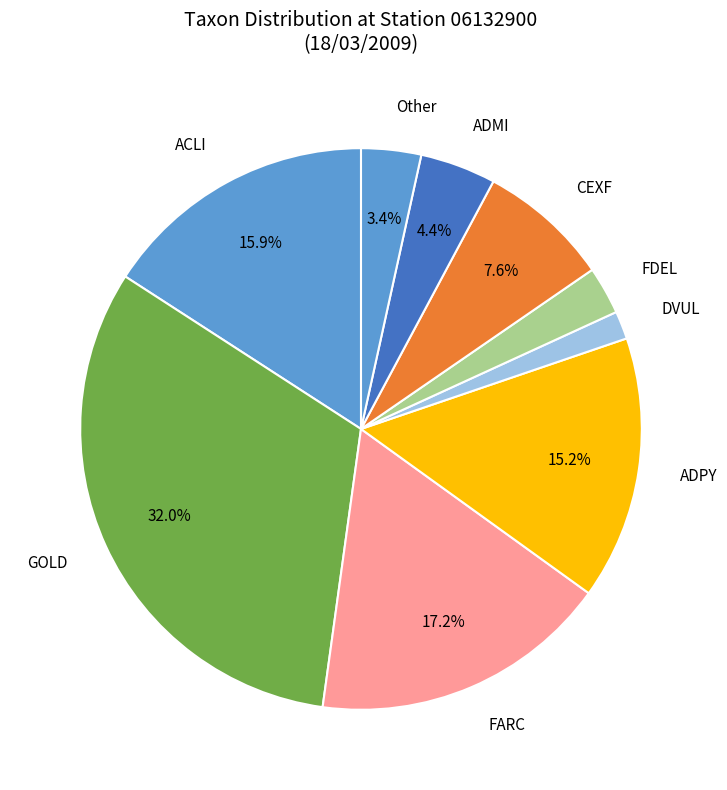

Which slice is the smallest?

DVUL